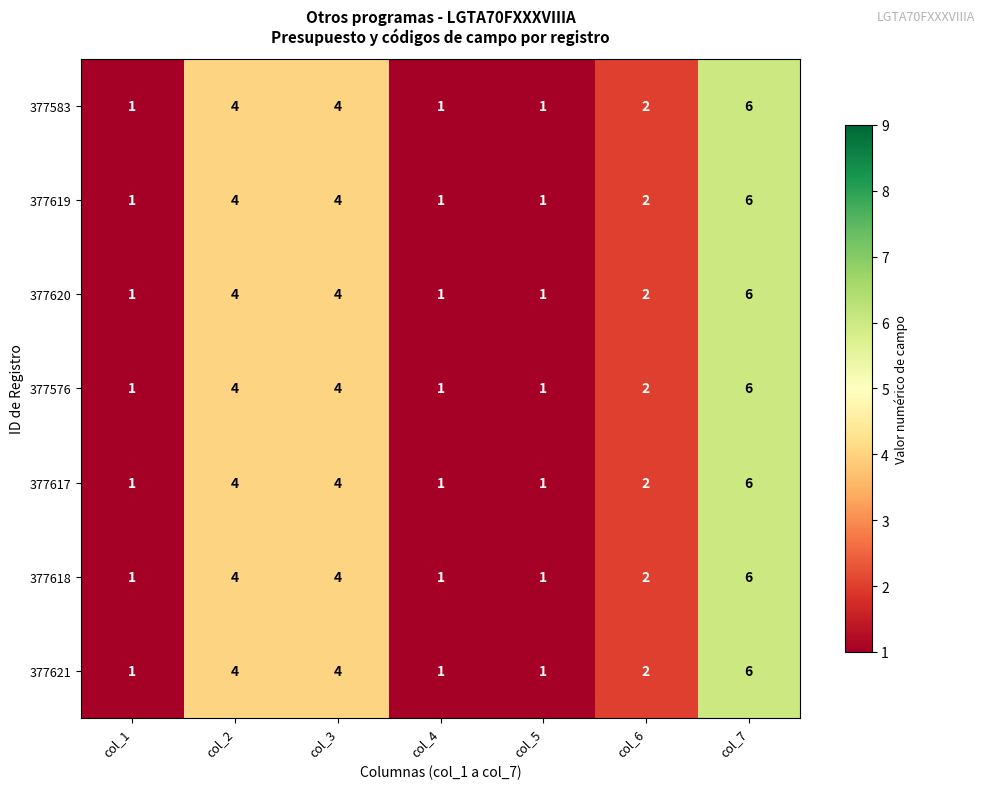

How many 377621 values are between 1 and 4?

6